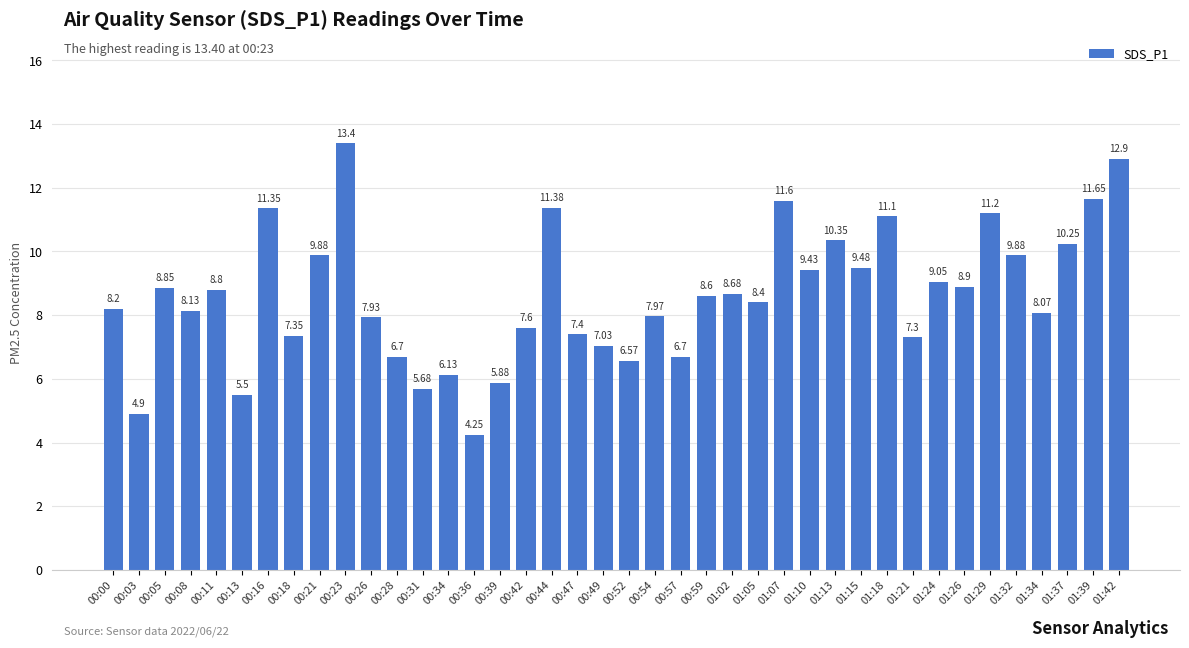

What is the label of the 14th bar from the right?

01:07